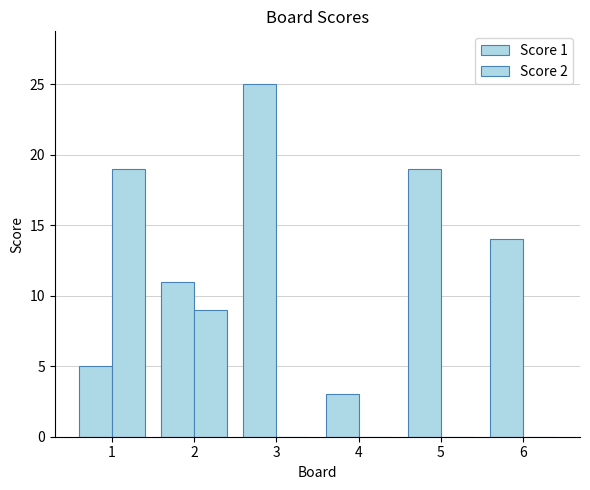

Are the bars horizontal?

No